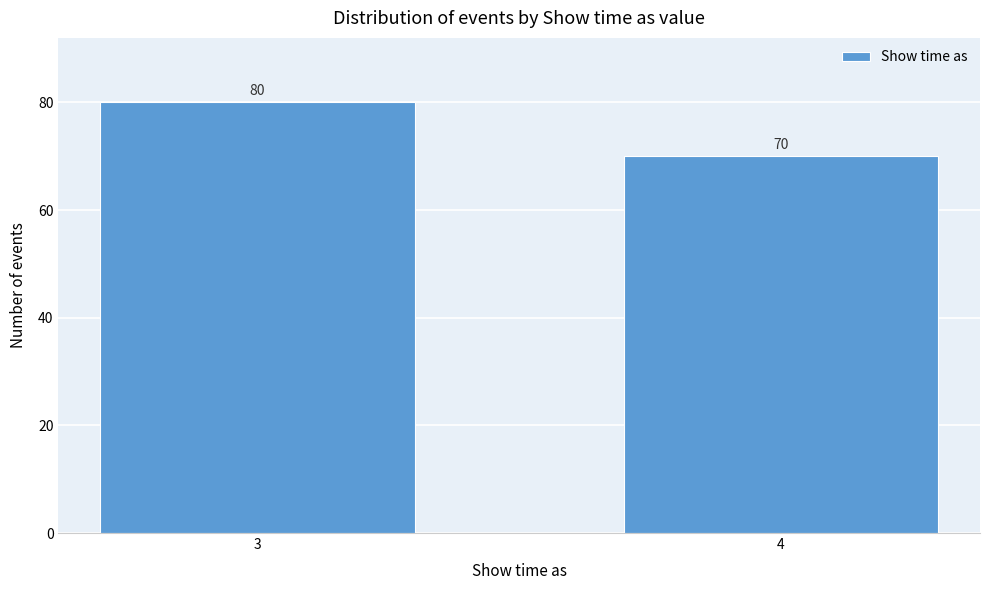

Reading right to left, transcribe all the data shown in this chart.

4=70	3=80